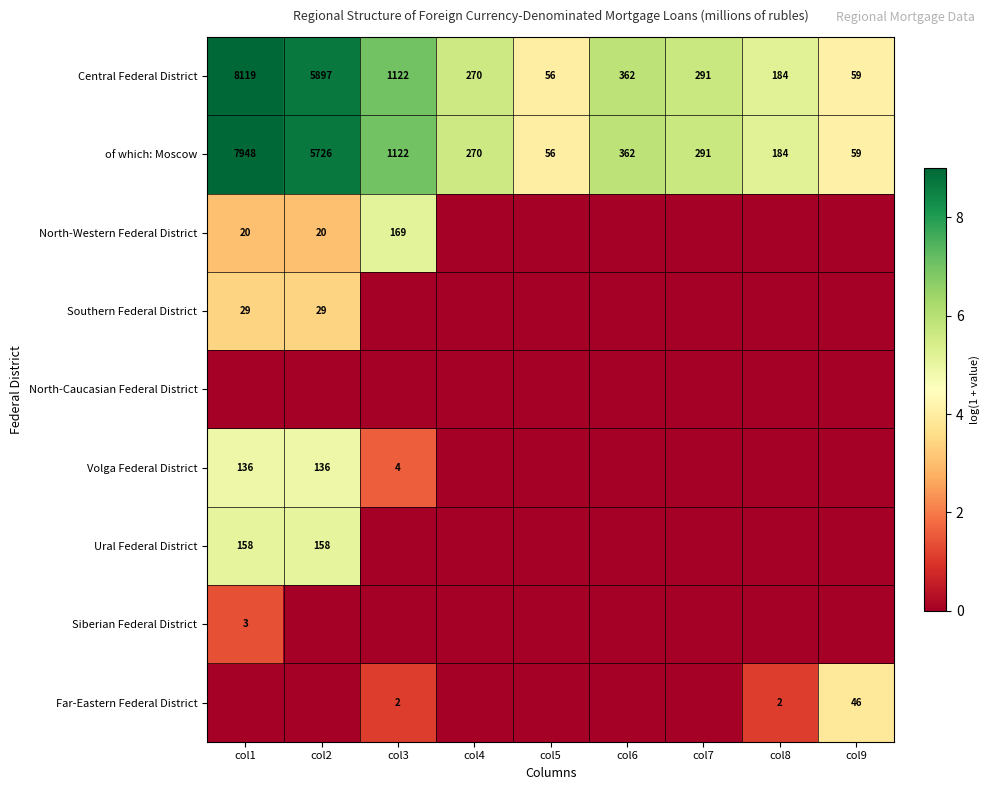

Between col2 and col3, which is larger?

col2